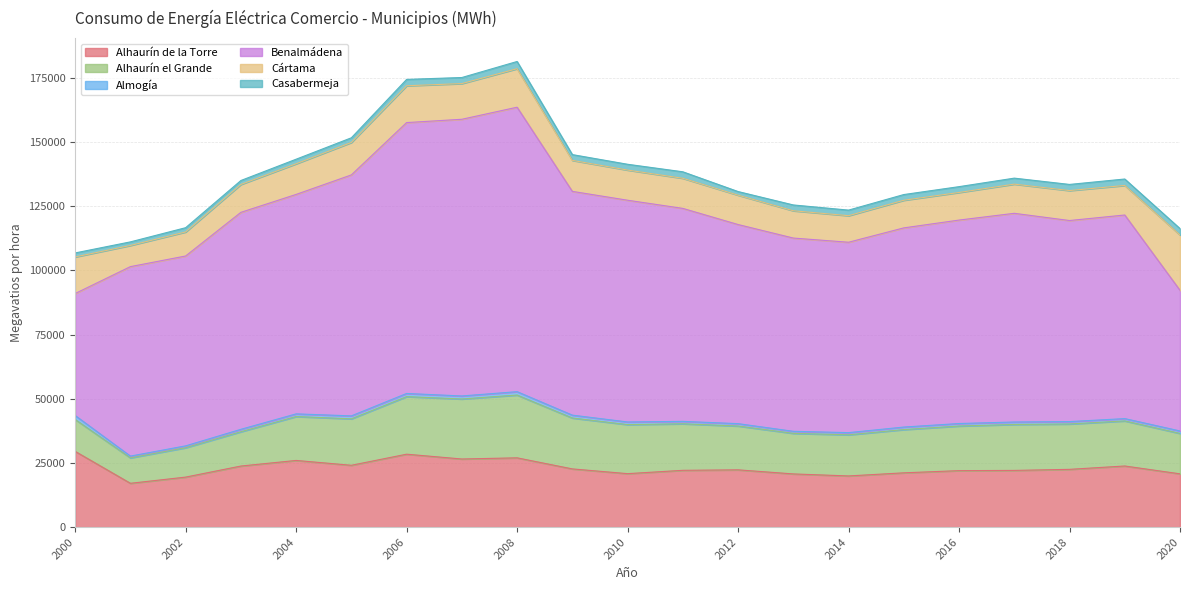

In Cártama, how many points are higher than both neighbors (excluding endpoints)?

4